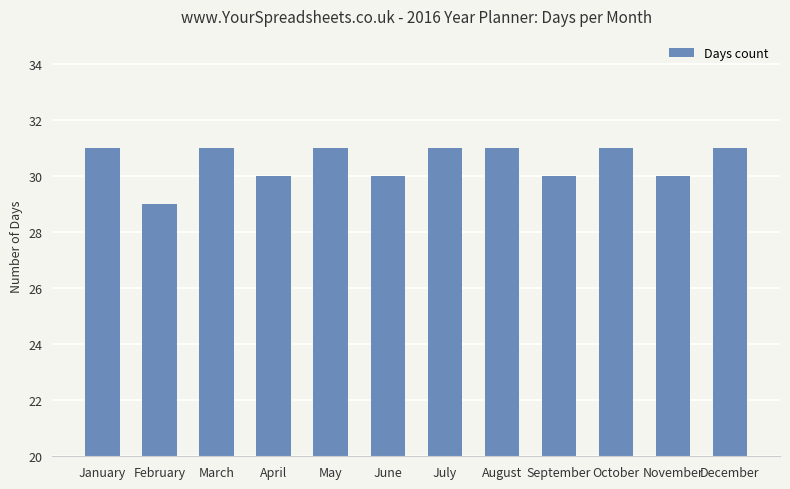

What is the difference between the maximum and second lowest values?

1